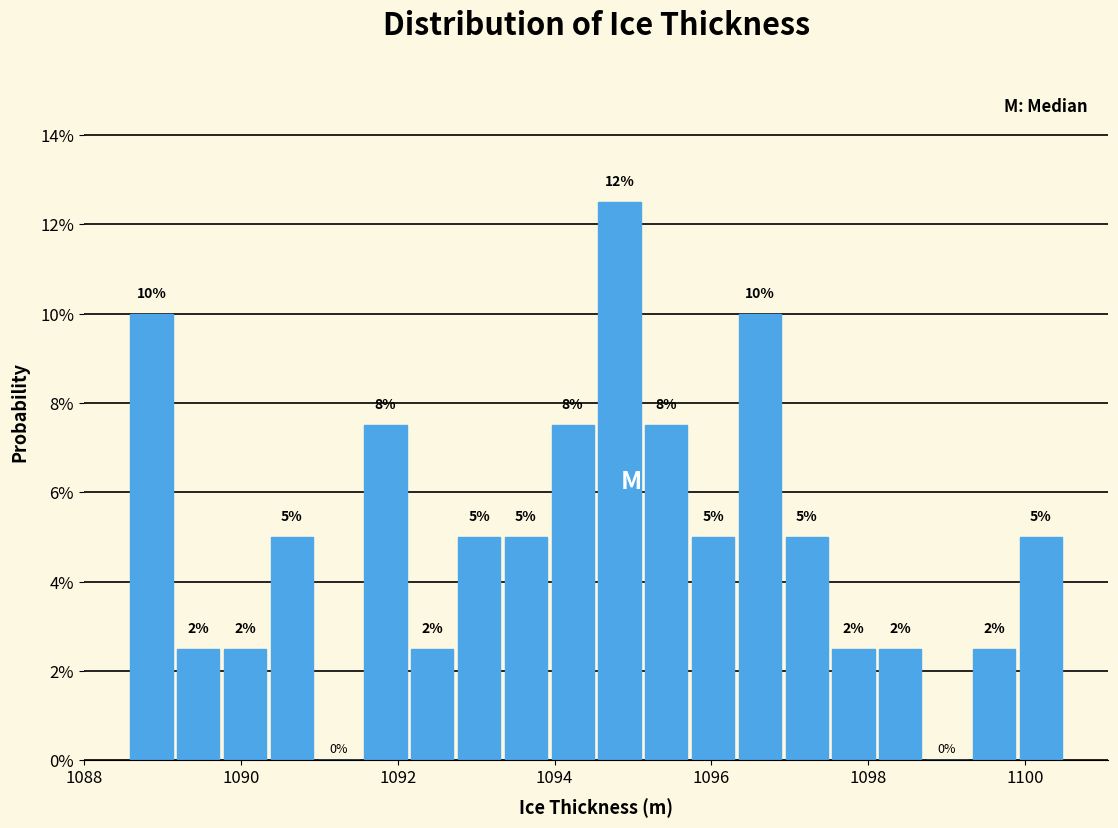

Around what value on the x-axis is the tallest bar? Give the approximate position of its centre, as read against the axis.

1094.8